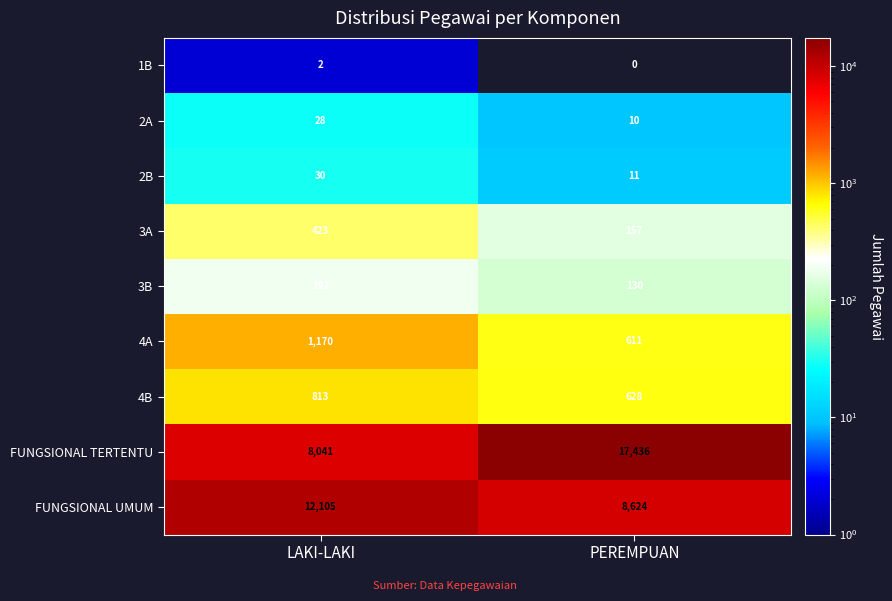

Count the number of categories in the chart.

2